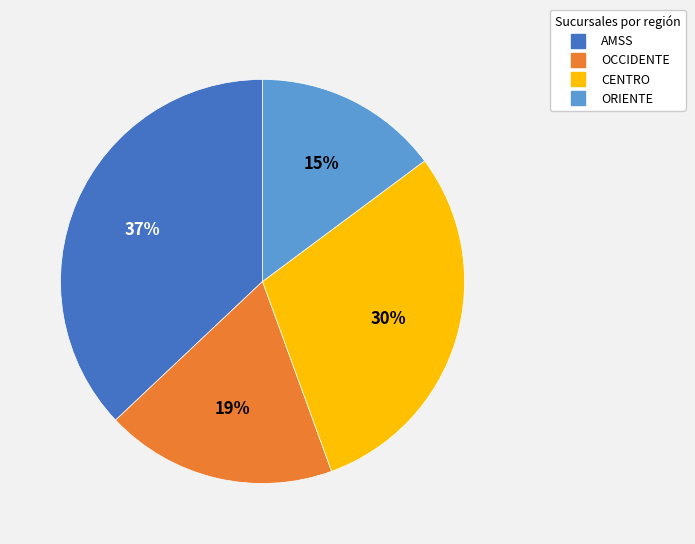

How many segments does this pie chart have?

4